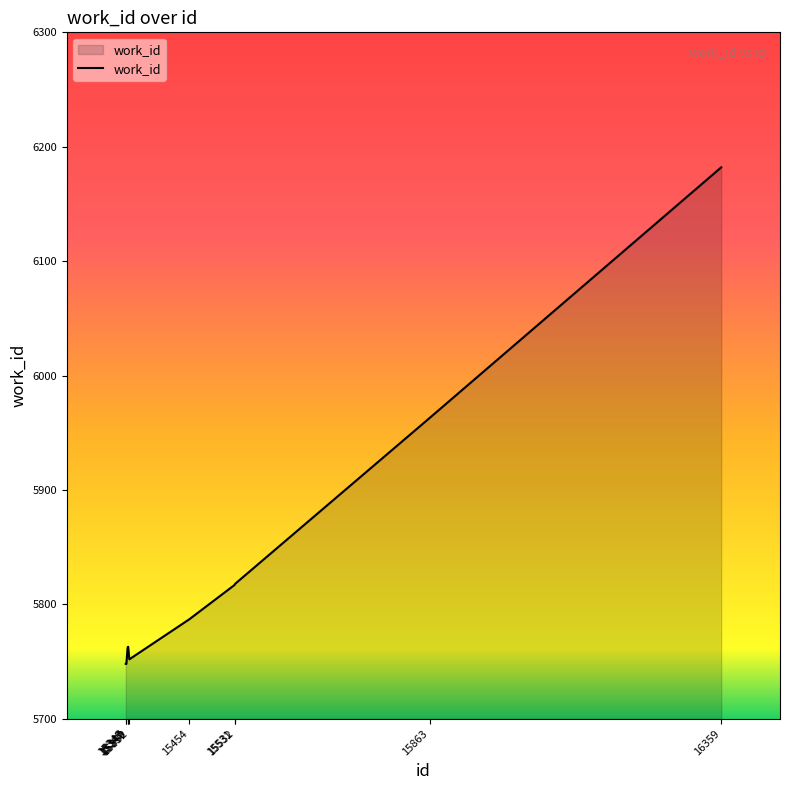

How many distinct data groups are displayed?

1